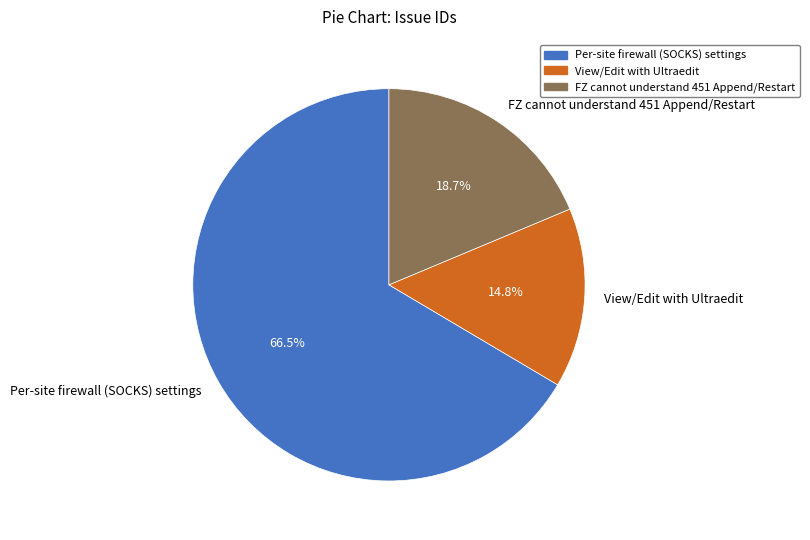

Is FZ cannot understand 451 Append/Restart the majority of the pie?

No